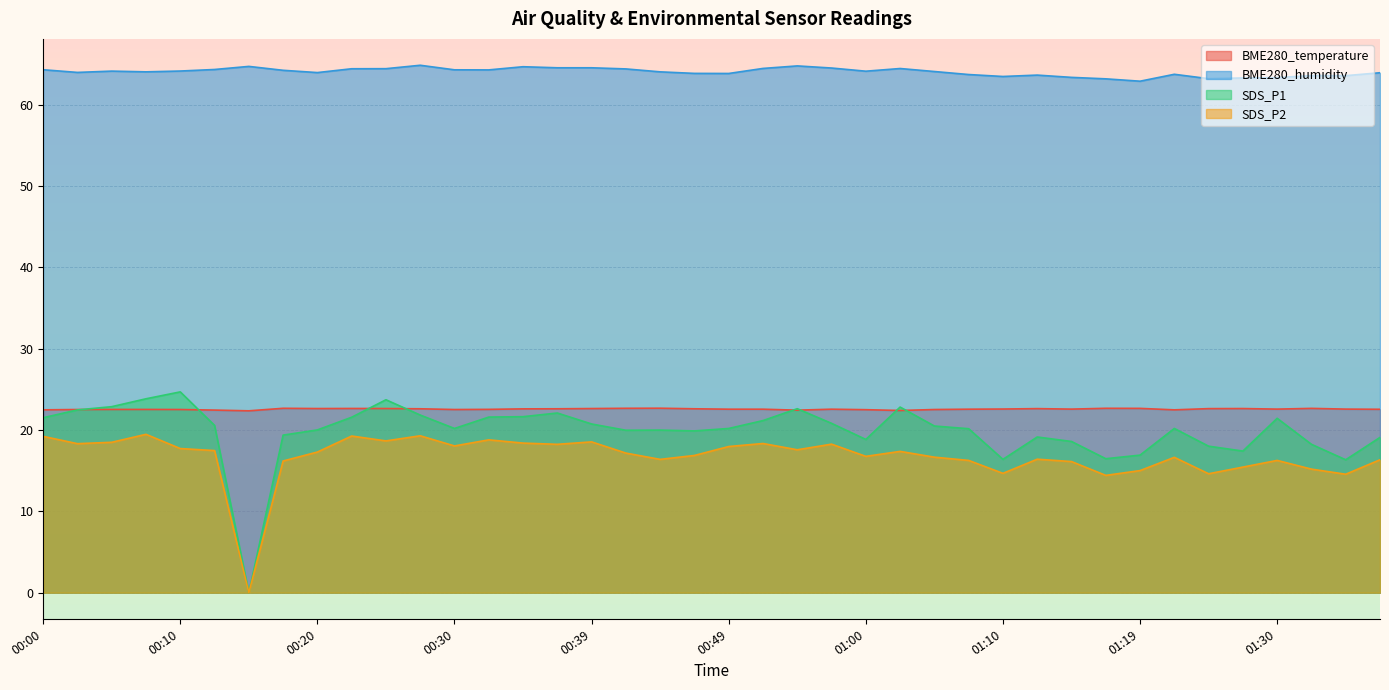

Which category has the lowest value in the SDS_P1 series?

00:15